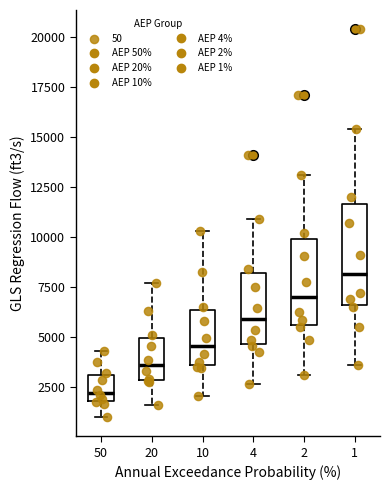

Which box's median line is the highest?

1